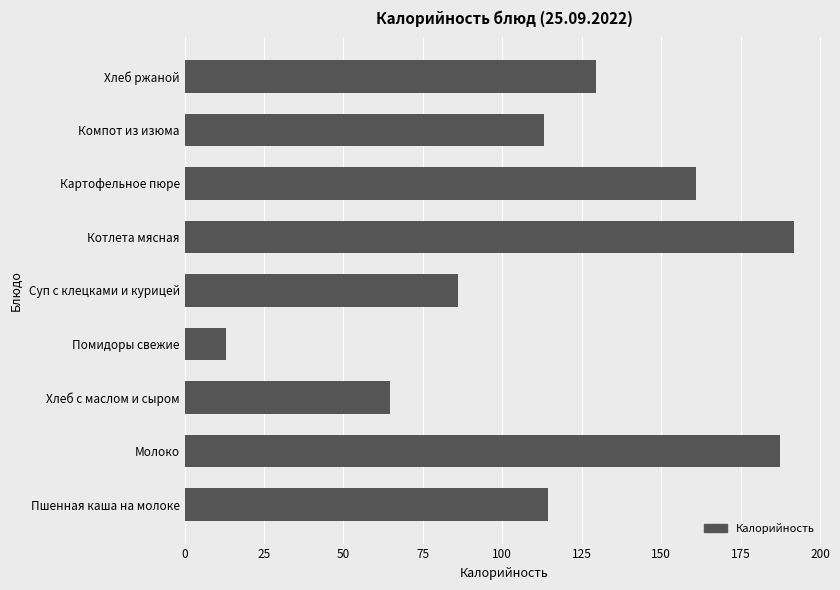

What is the average value?

117.9